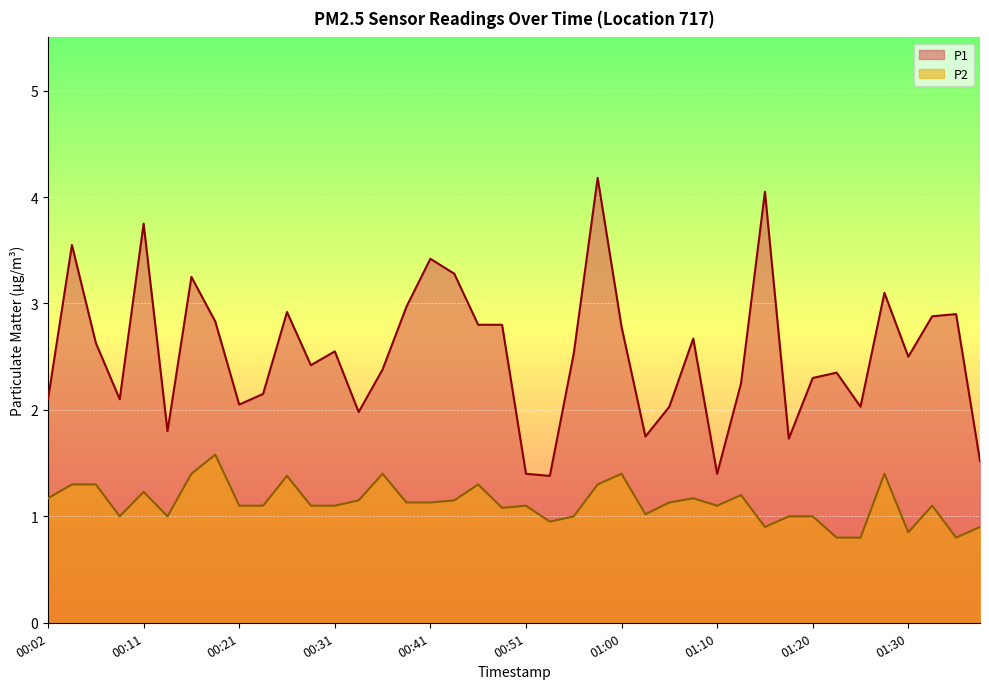

Reading left to right, list all the values displayed in this chart.

P1: 00:02=2.1	00:04=3.5	00:06=2.6	00:09=2.1	00:11=3.8	00:14=1.8	00:16=3.2	00:19=2.8	00:21=2.0	00:24=2.1	00:26=2.9	00:29=2.4	00:31=2.5	00:33=2.0	00:36=2.4	00:38=3.0	00:41=3.4	00:43=3.3	00:46=2.8	00:48=2.8	00:51=1.4	00:53=1.4	00:56=2.5	00:58=4.2	01:00=2.8	01:03=1.8	01:05=2.0	01:08=2.7	01:10=1.4	01:13=2.2	01:15=4.0	01:18=1.7	01:20=2.3	01:23=2.4	01:25=2.0	01:27=3.1	01:30=2.5	01:32=2.9	01:35=2.9	01:37=1.5
P2: 00:02=1.2	00:04=1.3	00:06=1.3	00:09=1.0	00:11=1.2	00:14=1.0	00:16=1.4	00:19=1.6	00:21=1.1	00:24=1.1	00:26=1.4	00:29=1.1	00:31=1.1	00:33=1.1	00:36=1.4	00:38=1.1	00:41=1.1	00:43=1.1	00:46=1.3	00:48=1.1	00:51=1.1	00:53=0.9	00:56=1.0	00:58=1.3	01:00=1.4	01:03=1.0	01:05=1.1	01:08=1.2	01:10=1.1	01:13=1.2	01:15=0.9	01:18=1.0	01:20=1.0	01:23=0.8	01:25=0.8	01:27=1.4	01:30=0.8	01:32=1.1	01:35=0.8	01:37=0.9